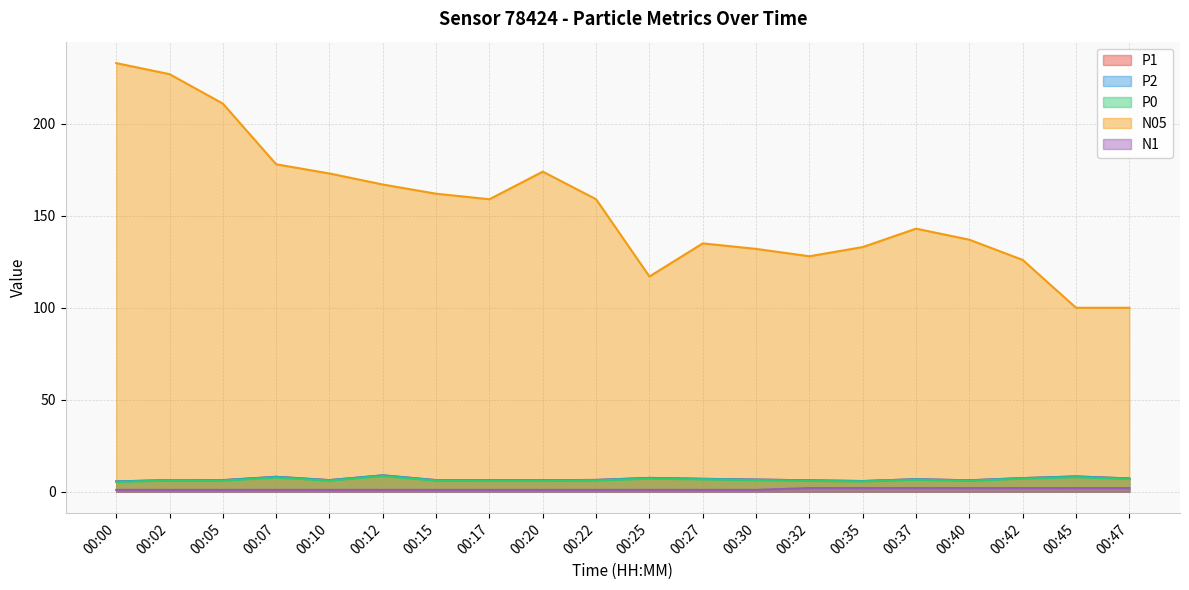

Rank the series at 00:20 from lowest to highest value.

N1, P0, P1, P2, N05